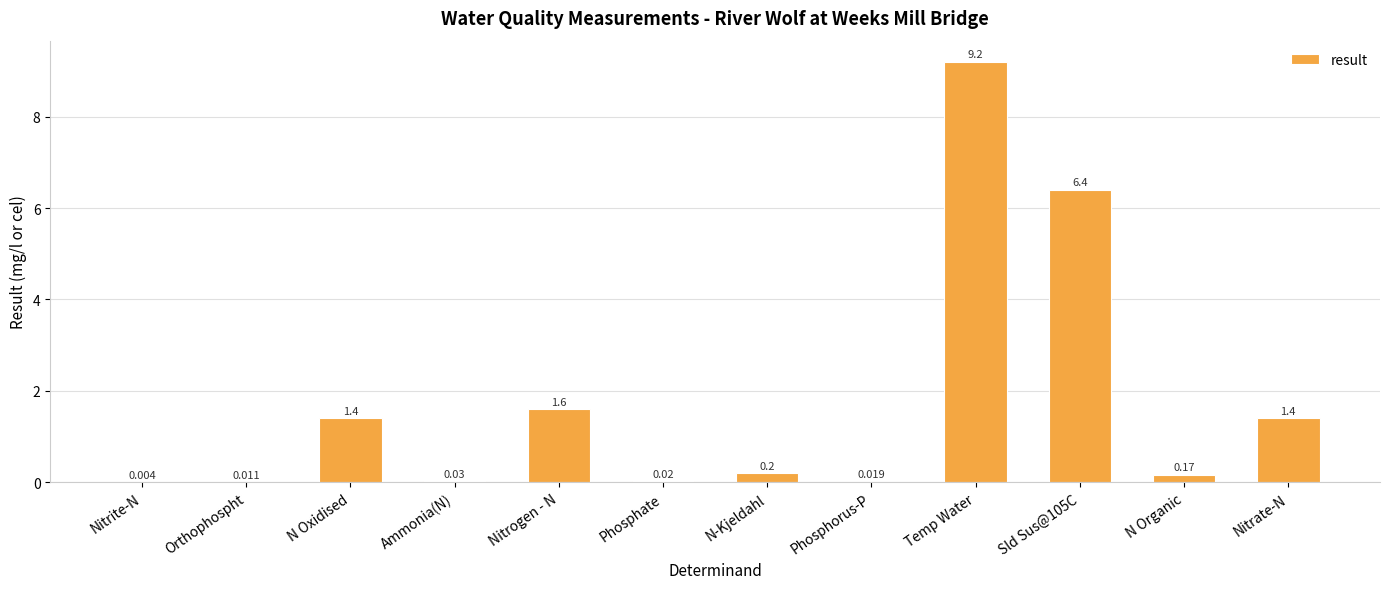

Between Nitrite-N and Phosphorus-P, which is larger?

Phosphorus-P